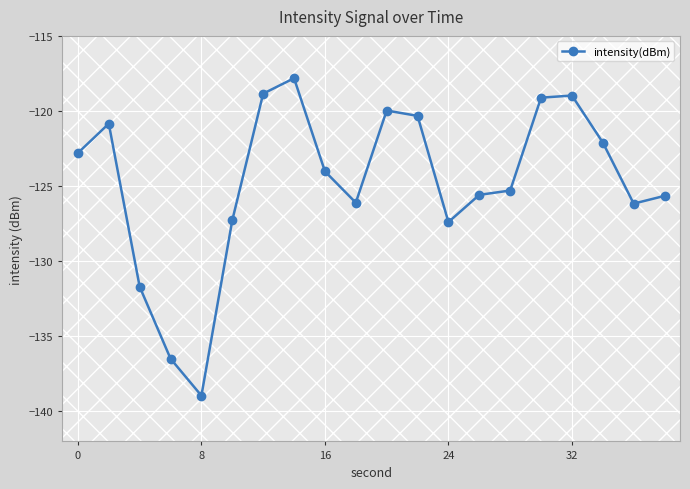

Does the chart have visible grid lines?

Yes